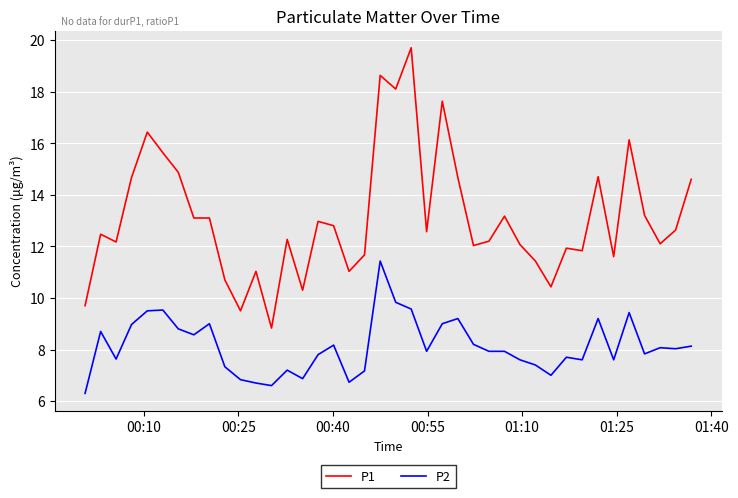

What is the sum of all P2 values?

325.0